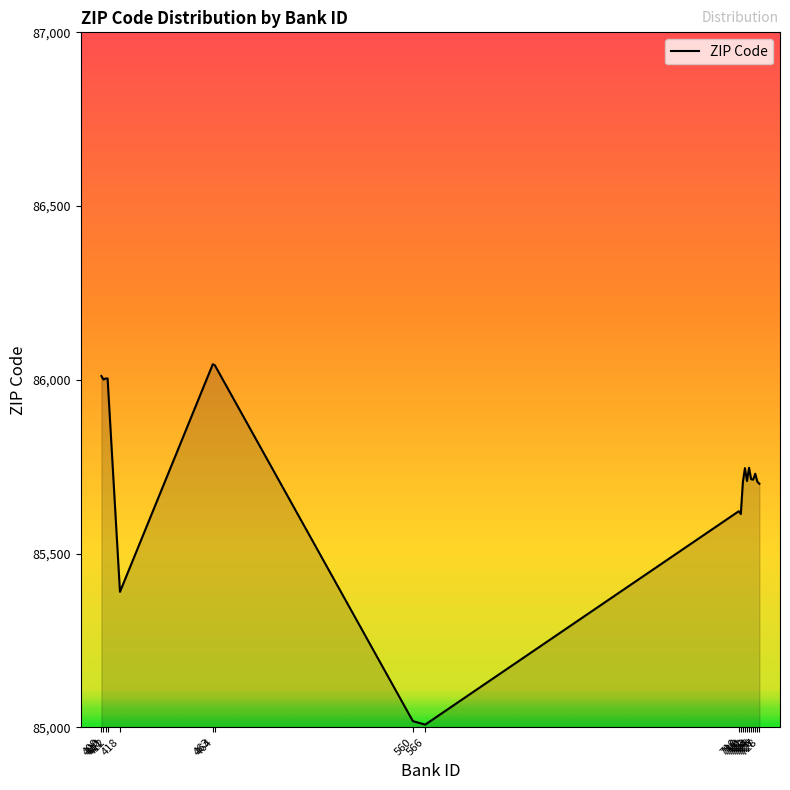

What is the approximate value at 725, to the nearest 50?

85700